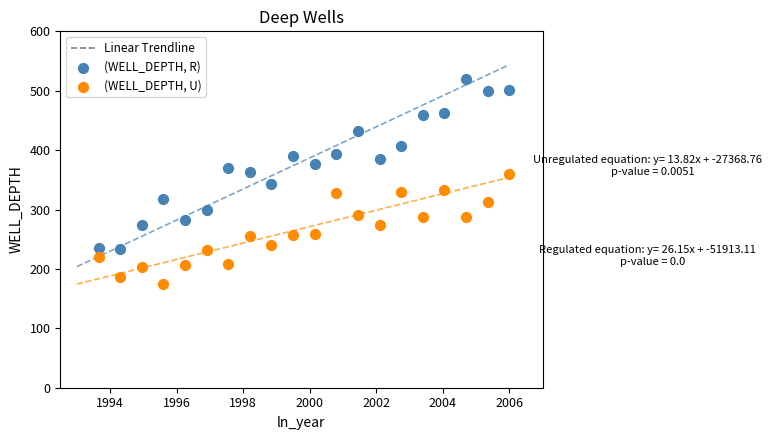

Which series has the widest spread of Y values?

(WELL_DEPTH, R)